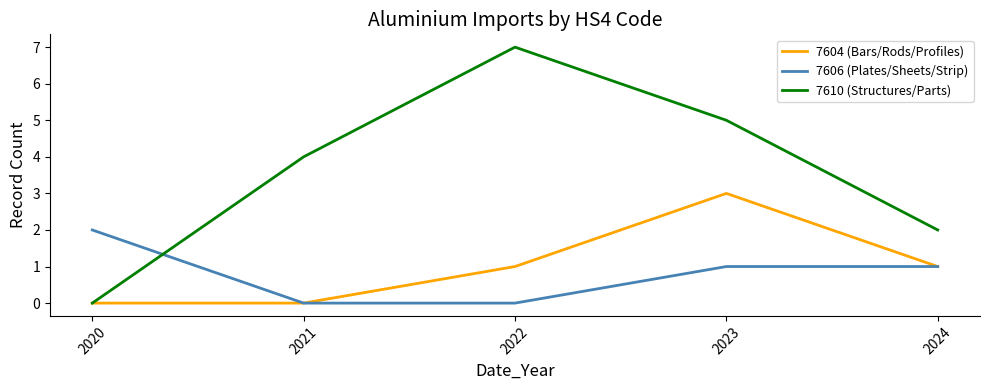

What is the approximate value of 7610 (Structures/Parts) at 2023?

5